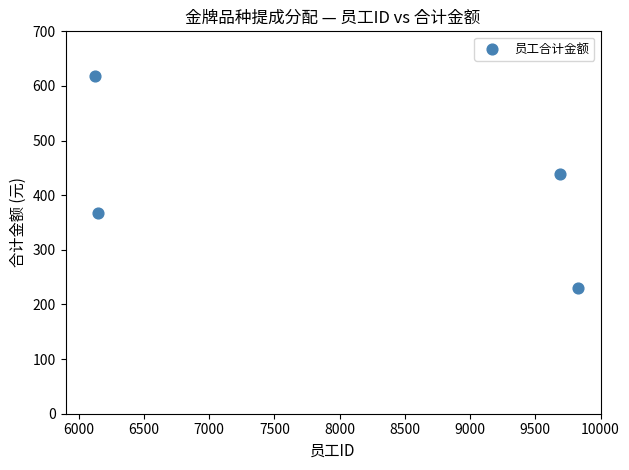

What is the range of X values (max minus min)?

3706.0